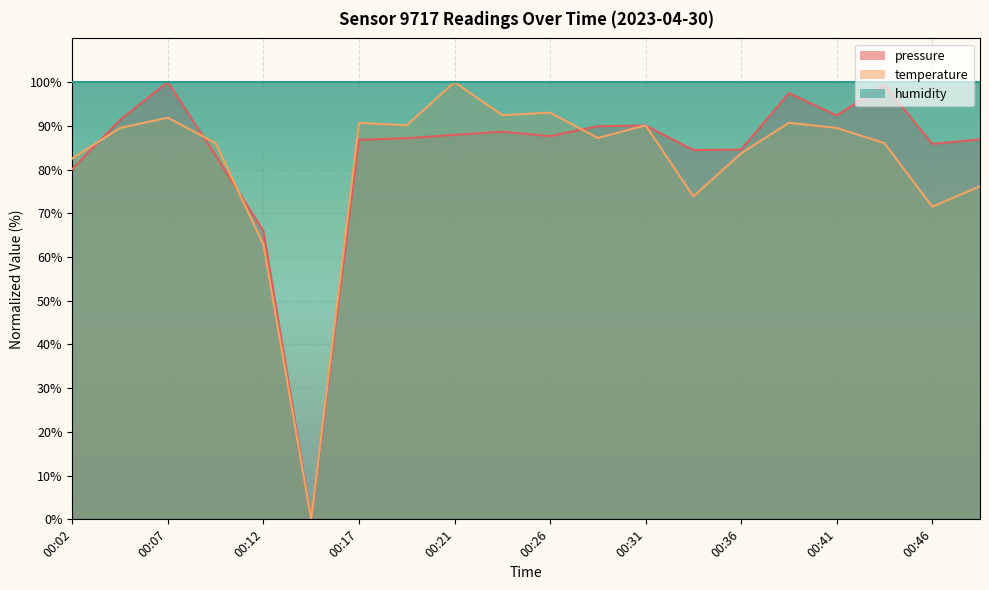

What is the value of the pressure point at the 4th from the left?

83.2